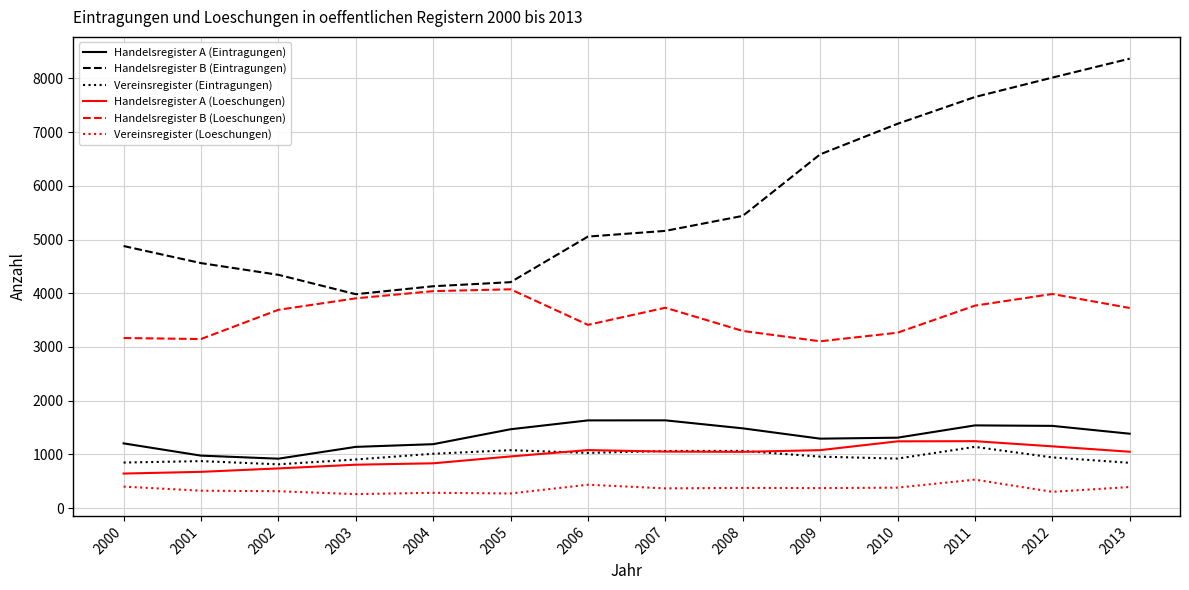

What is the minimum value shown in the chart?

259